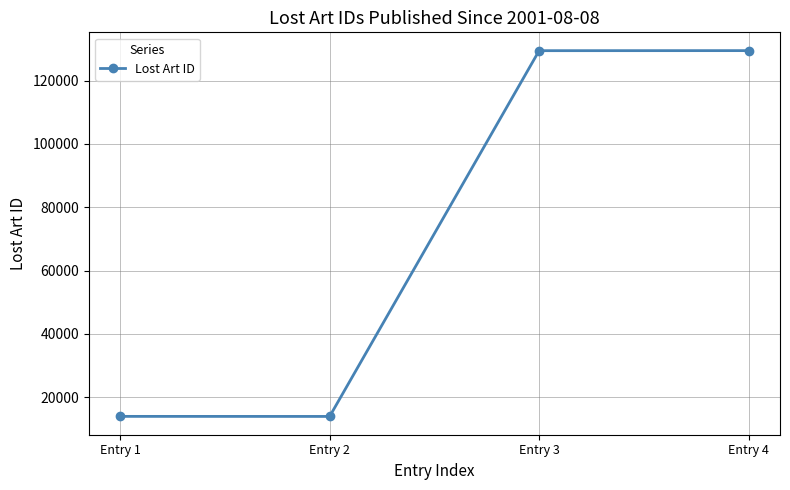

What is the difference between the second highest and minimum values?

115526